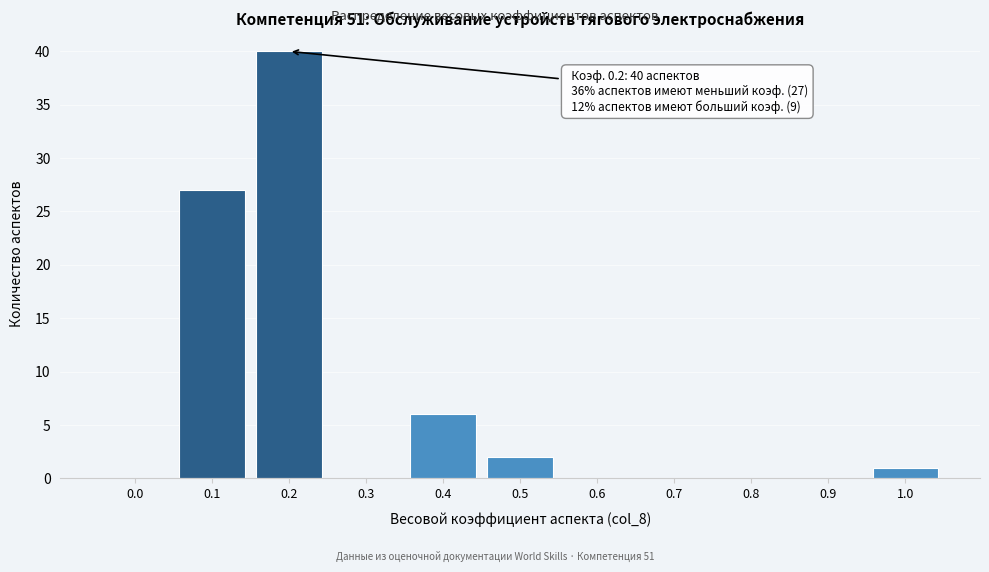

Reading left to right, list all the values displayed in this chart.

0.0=0	0.1=27	0.2=40	0.3=0	0.4=6	0.5=2	0.6=0	0.7=0	0.8=0	0.9=0	1.0=1